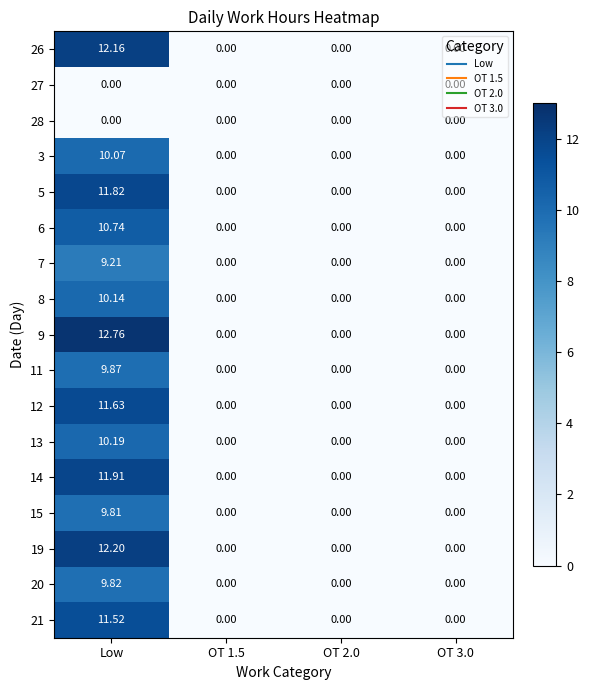

At which category is the sum across all series the highest?

Low